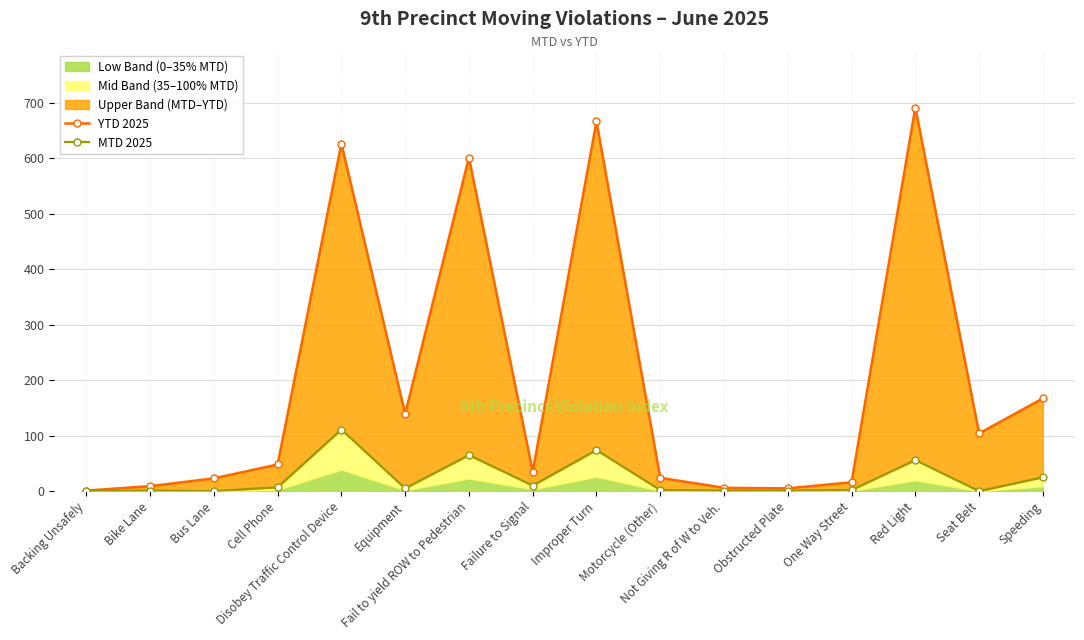

How many data points in MTD 2025 are above 5?

7